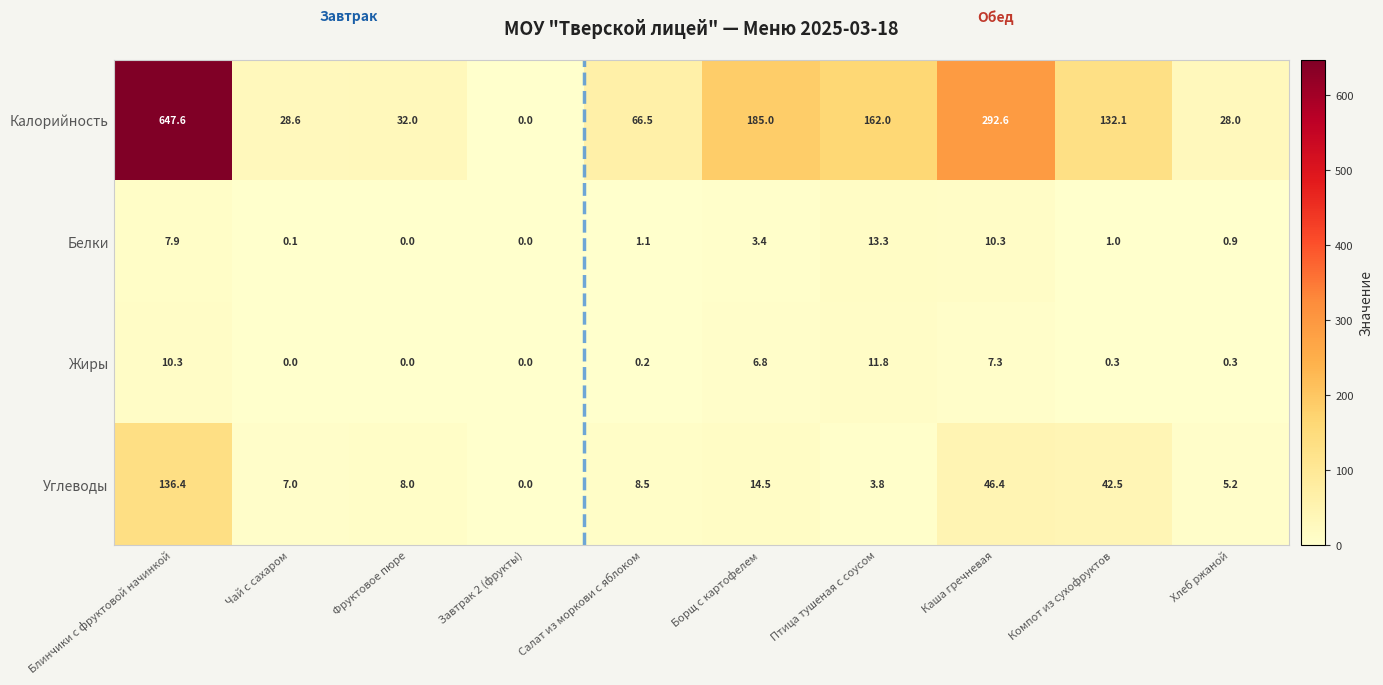

How many data points in Калорийность are less than 132?

5